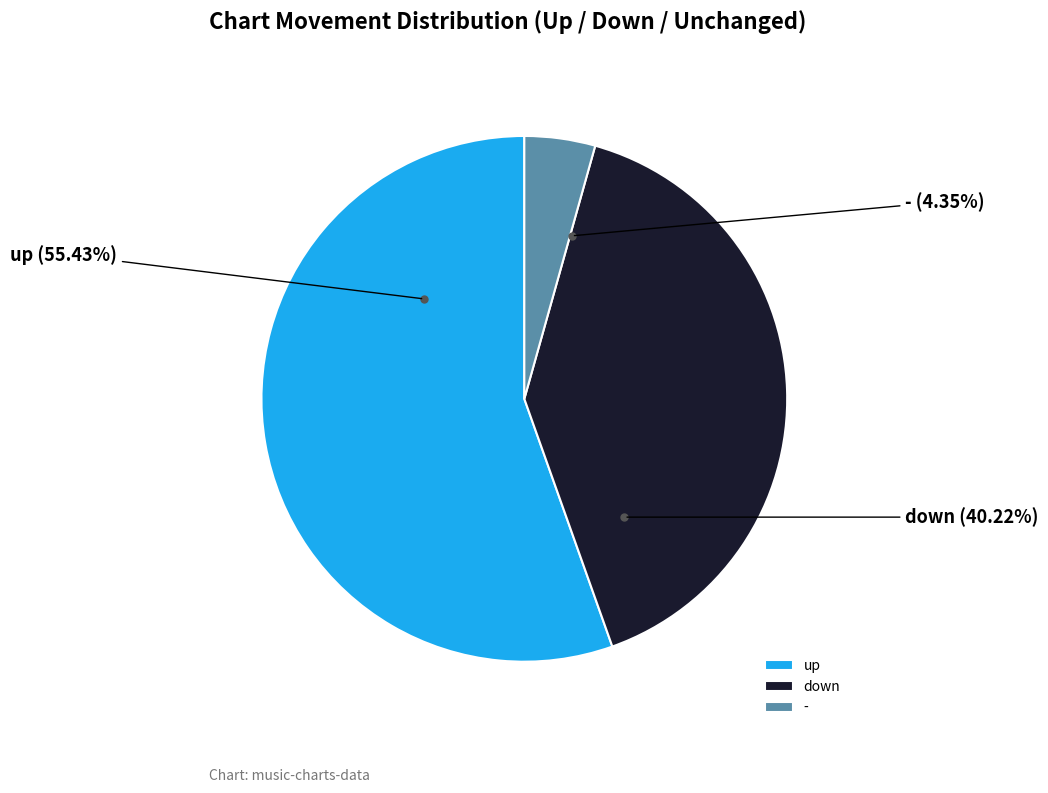

How many slices are in this pie chart?

3